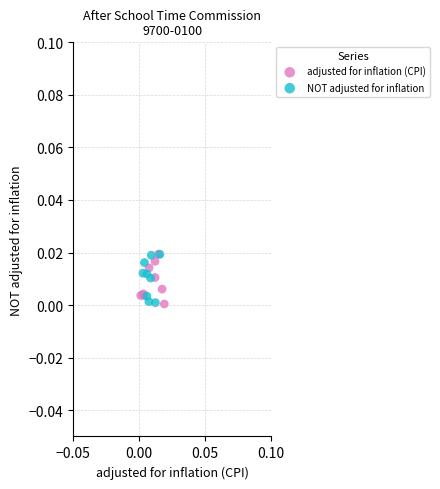

What are all the series names shown in the legend?

adjusted for inflation (CPI), NOT adjusted for inflation